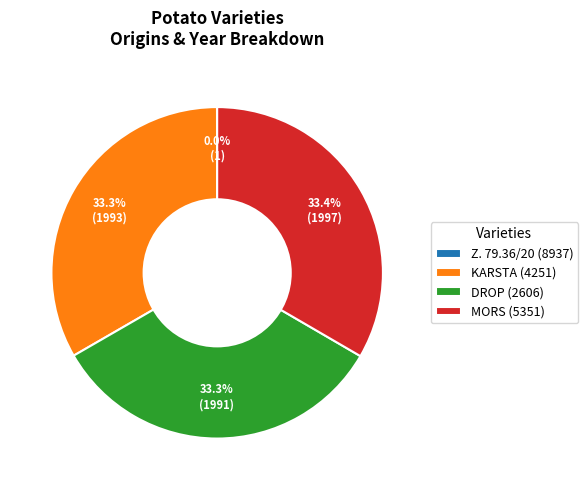

To the nearest percent, what is the difference between the largest and smallest slice percentages?

33%